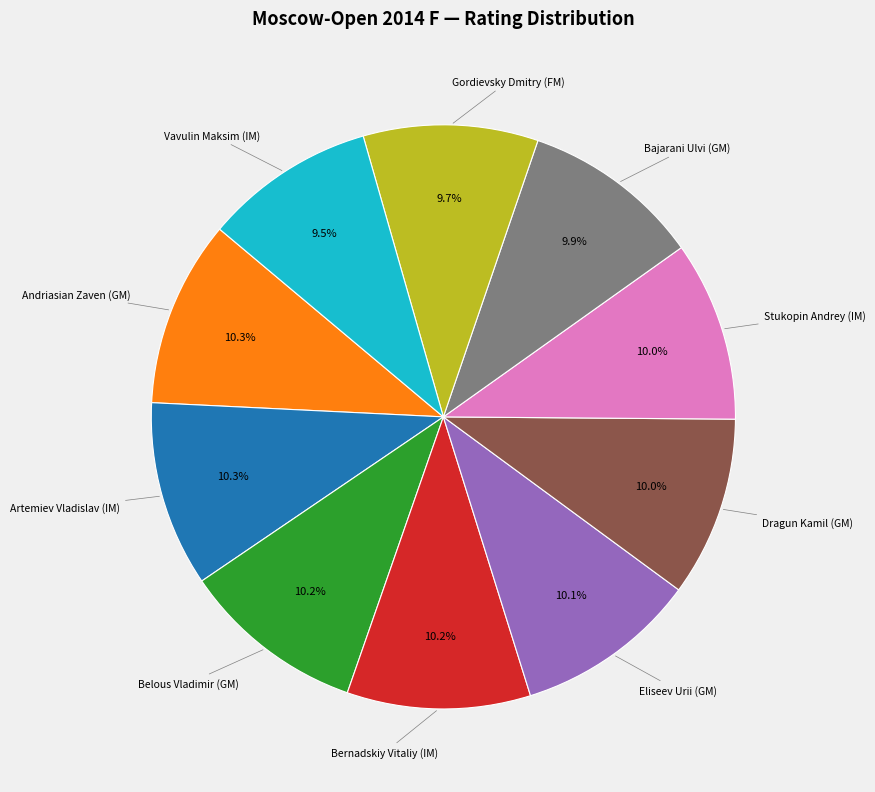

Is there a majority slice in this chart?

No